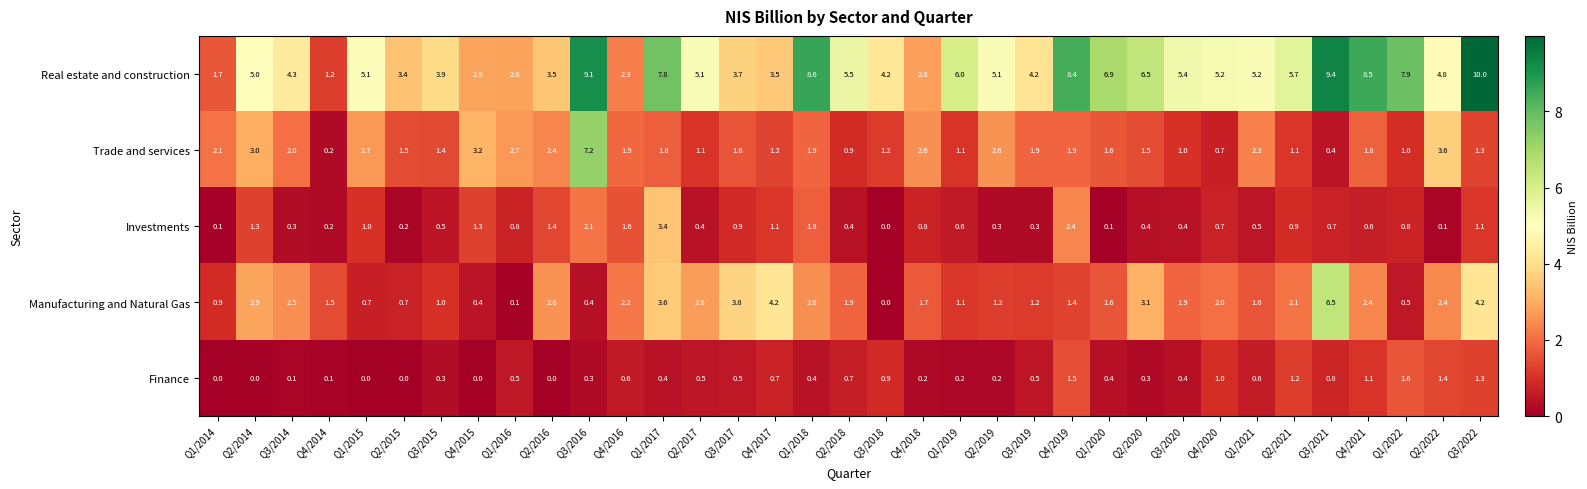

What value does the Real estate and construction series have at Q3/2017?

3.7